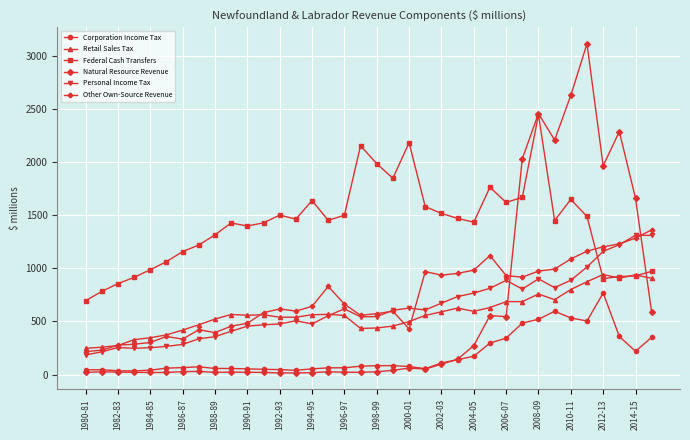

Which series has the widest spread of values?

Natural Resource Revenue